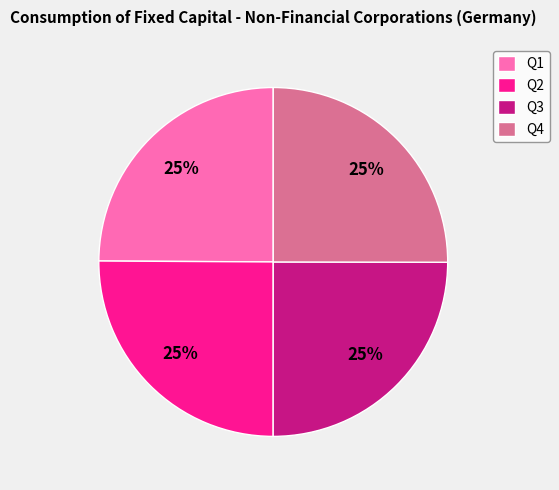

To the nearest percent, what is the combined percentage of Q4 and Q2?

50%